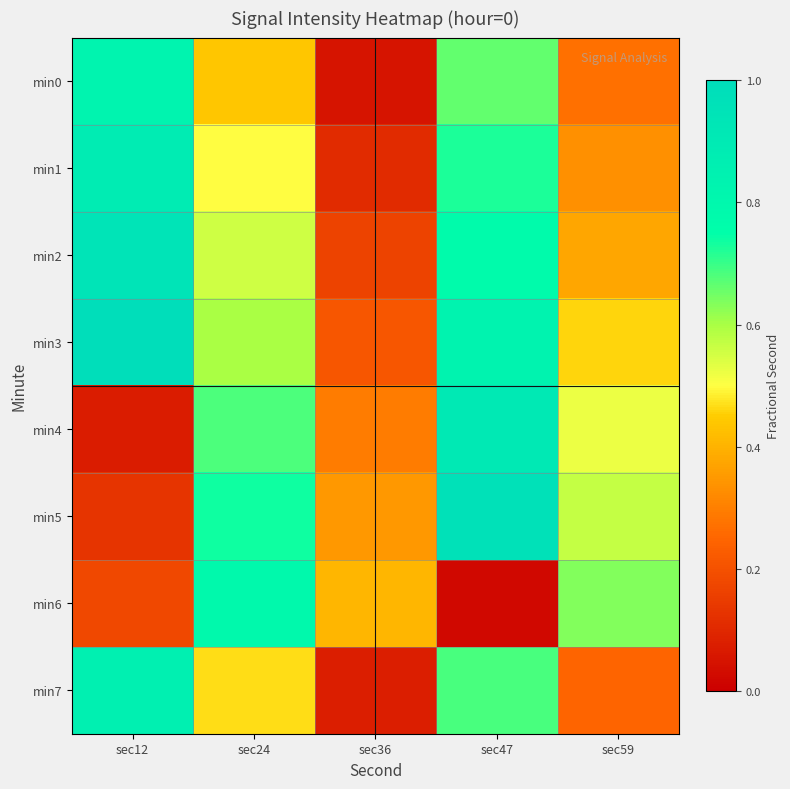

Which series has the largest total across all categories?

min3